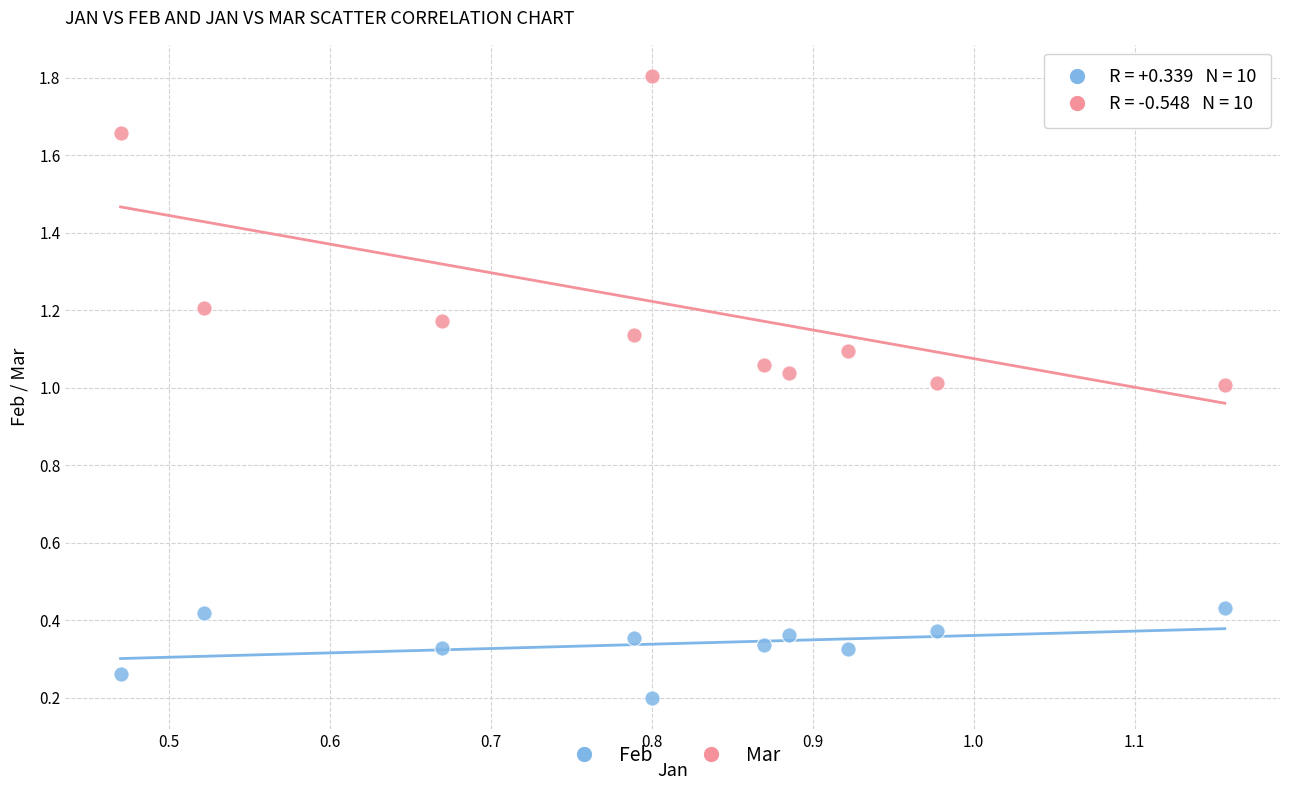

Which series has the widest spread of Y values?

Mar